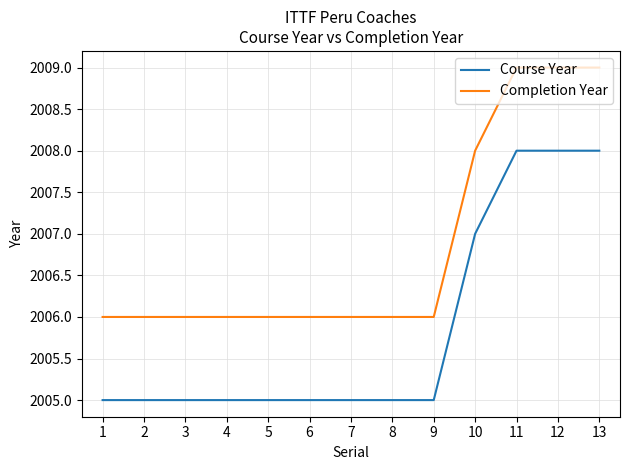

What are all the series names shown in the legend?

Course Year, Completion Year